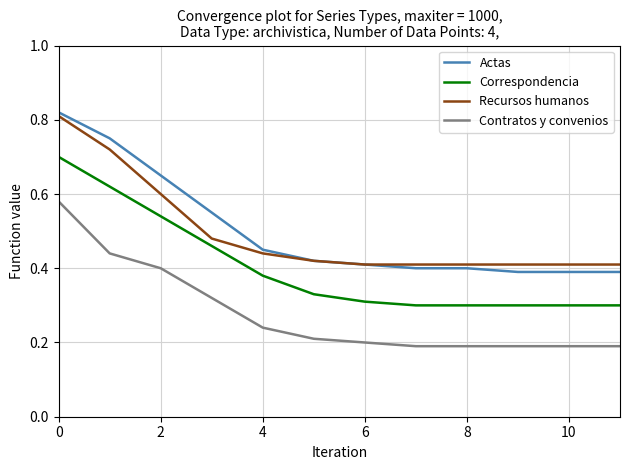

True or false: Contratos y convenios and Recursos humanos cross at least once.

False